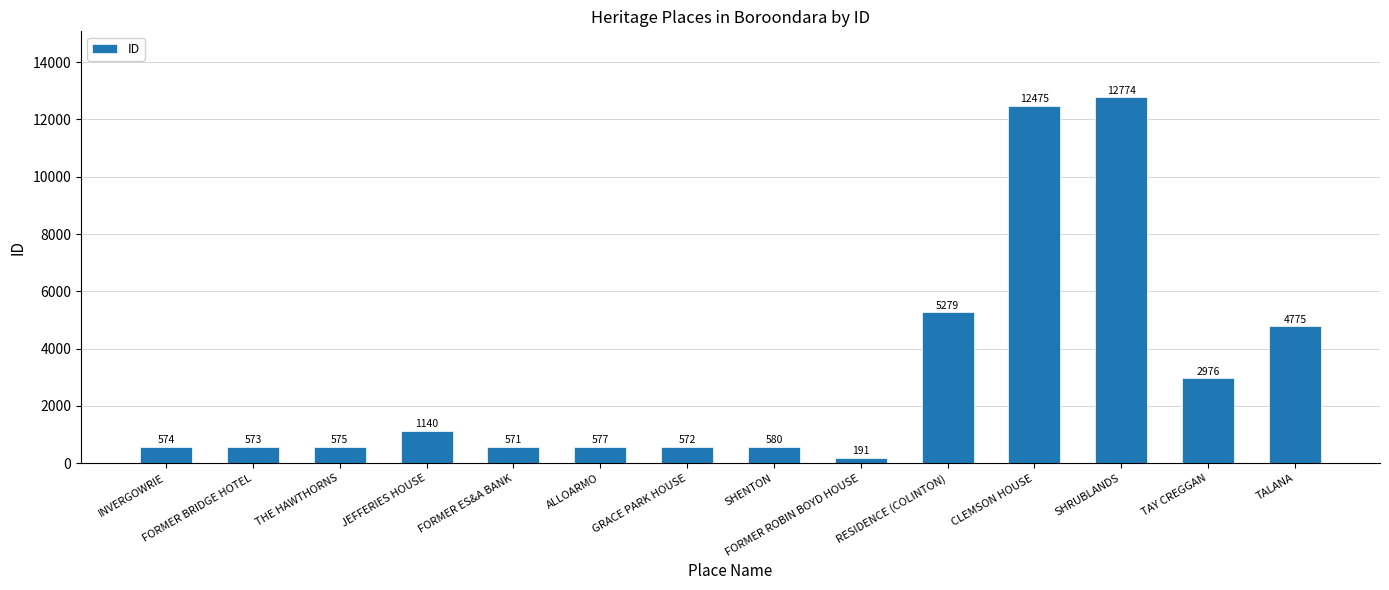

What is the sum of the values at RESIDENCE (COLINTON) and THE HAWTHORNS?

5854